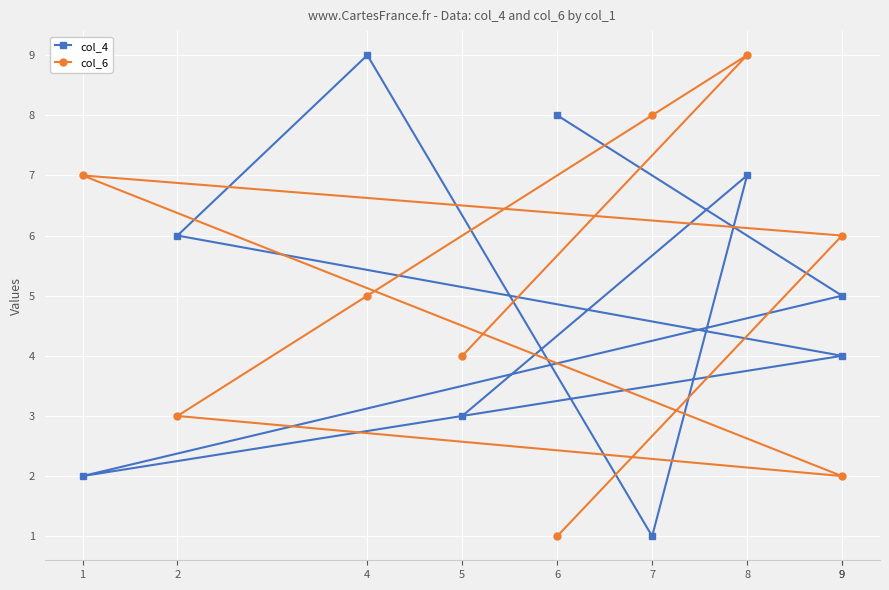

How many interior local peaks does the col_4 series have?

2